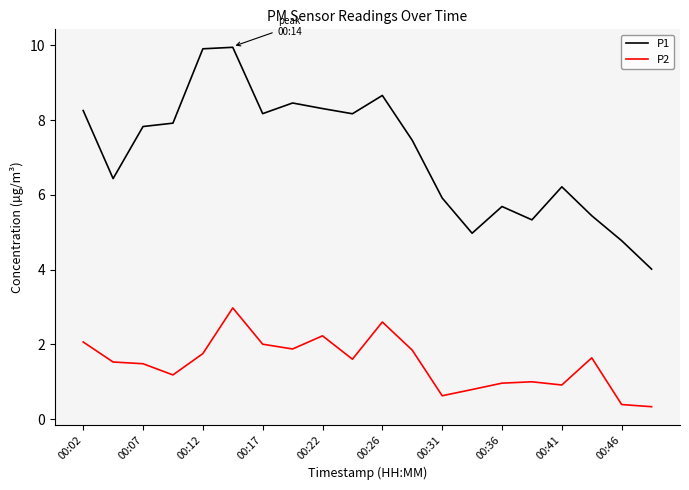

Rank the series by their maximum value, from lowest to highest.

P2, P1